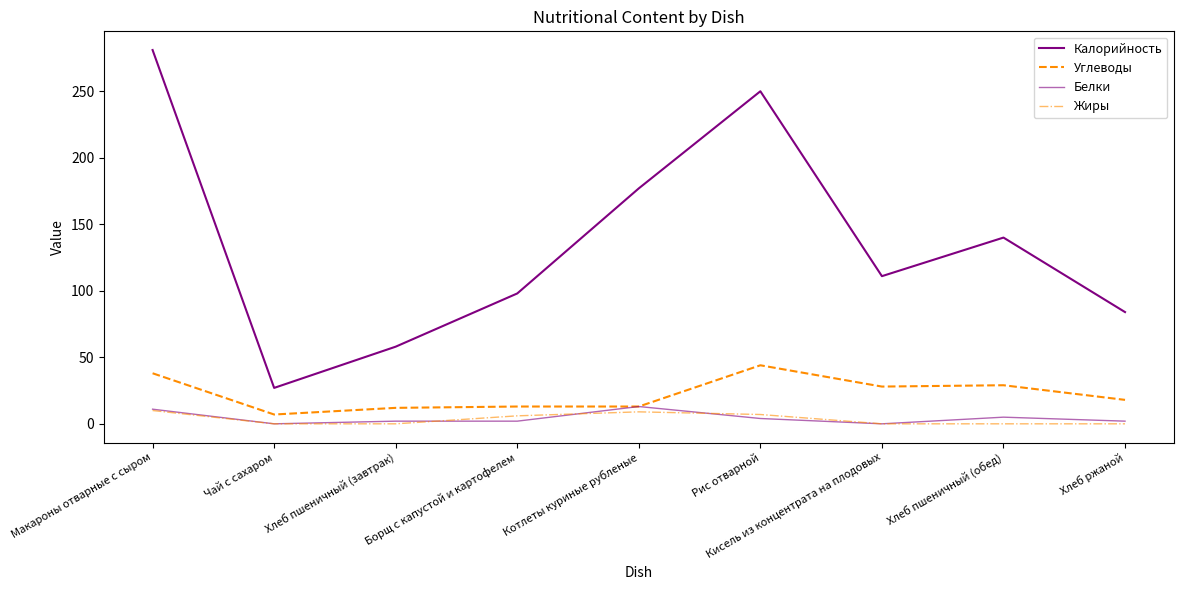

Does the chart display data point markers on the line(s)?

No